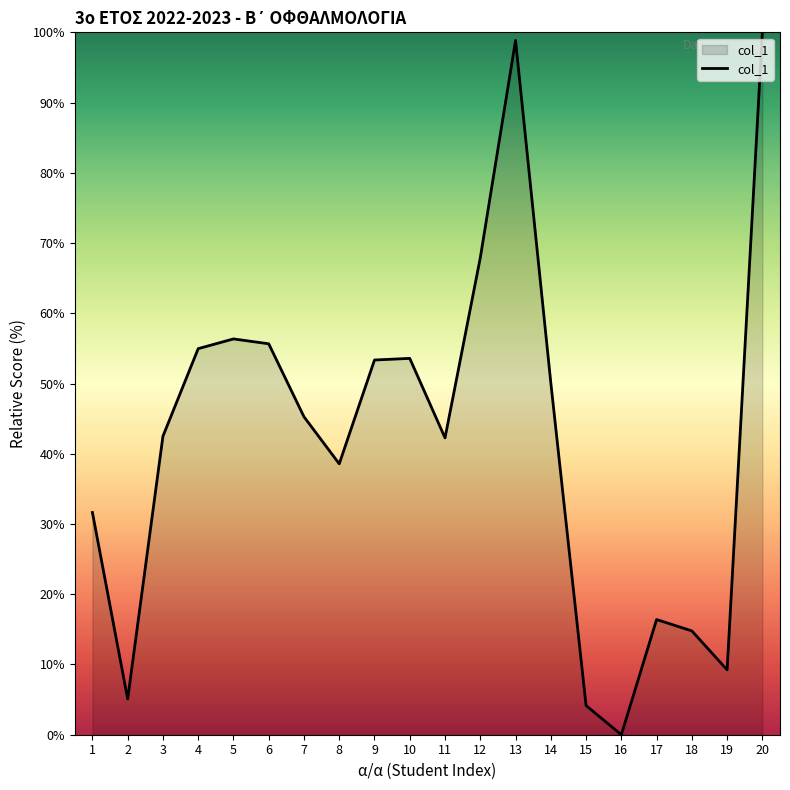

What is the change in value from 13 to 14?

-48.7